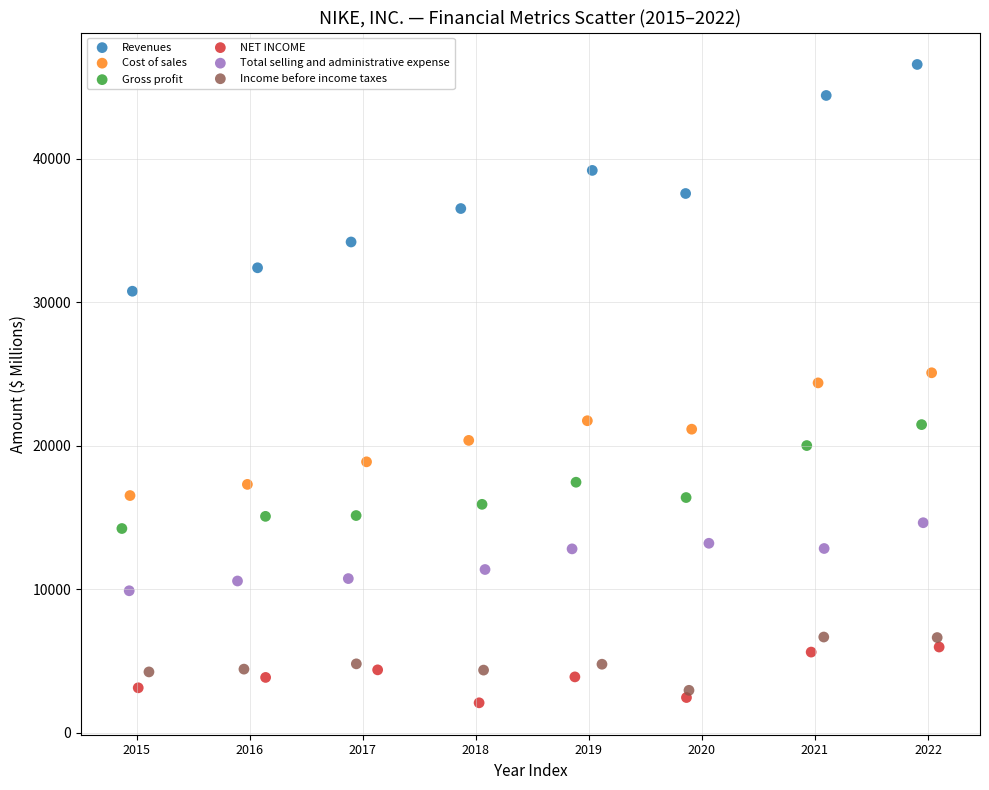

What are all the series names shown in the legend?

Revenues, Cost of sales, Gross profit, NET INCOME, Total selling and administrative expense, Income before income taxes